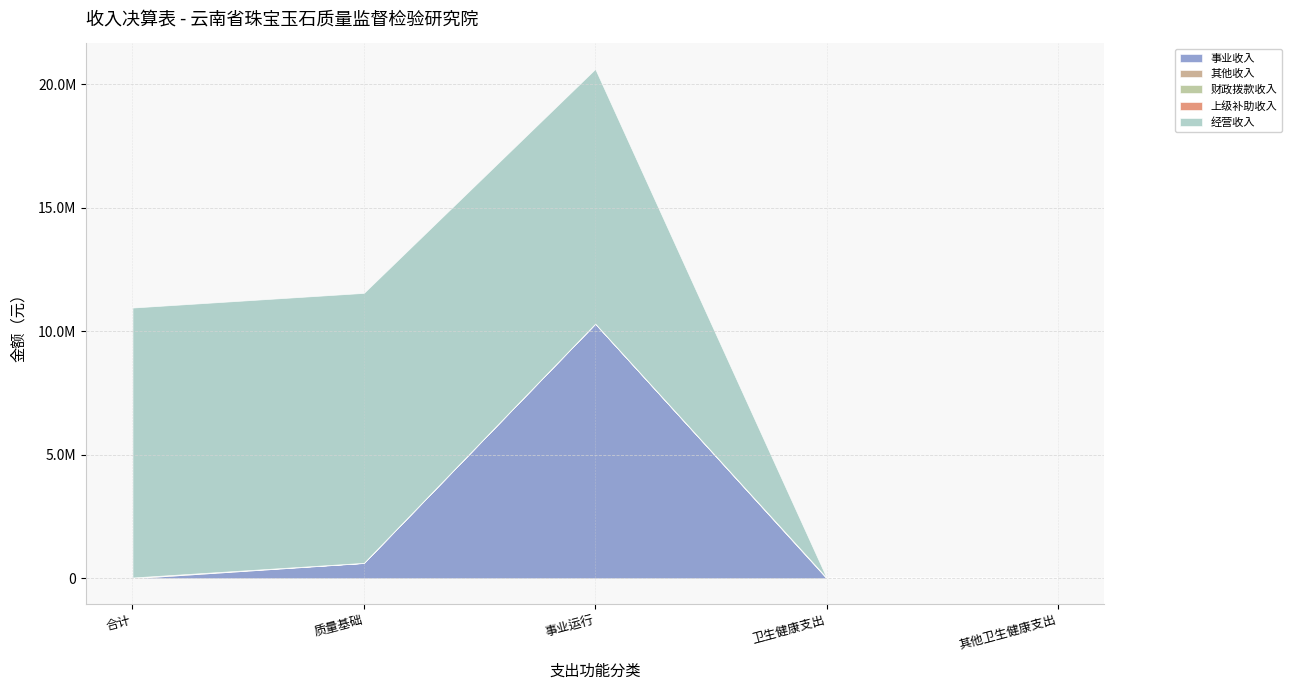

What is the difference between the maximum and minimum values in the 经营收入 series?

10928919.1